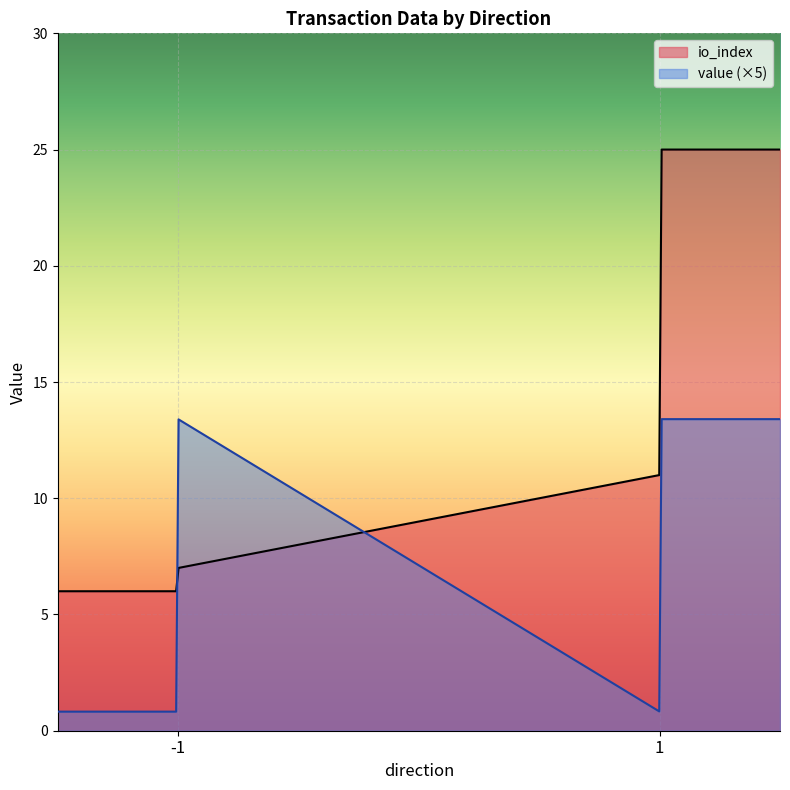

What are all the series names shown in the legend?

io_index, value (×5)